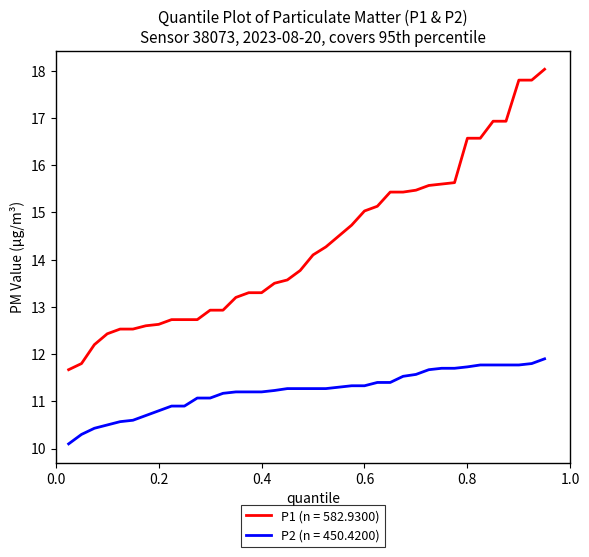

True or false: P2 (n = 450.4200) and P1 (n = 582.9300) intersect in this chart.

False